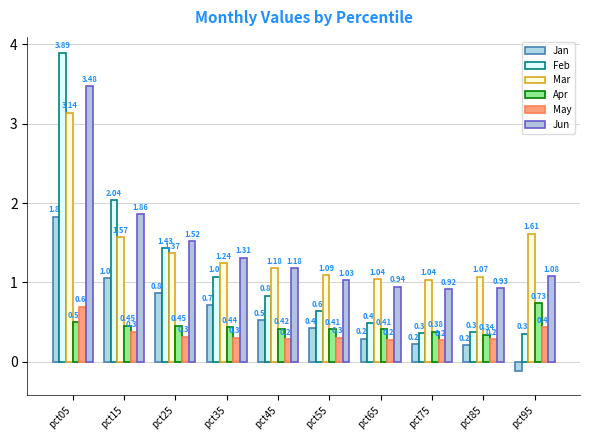

How many values in the Jan series are below 0?

1